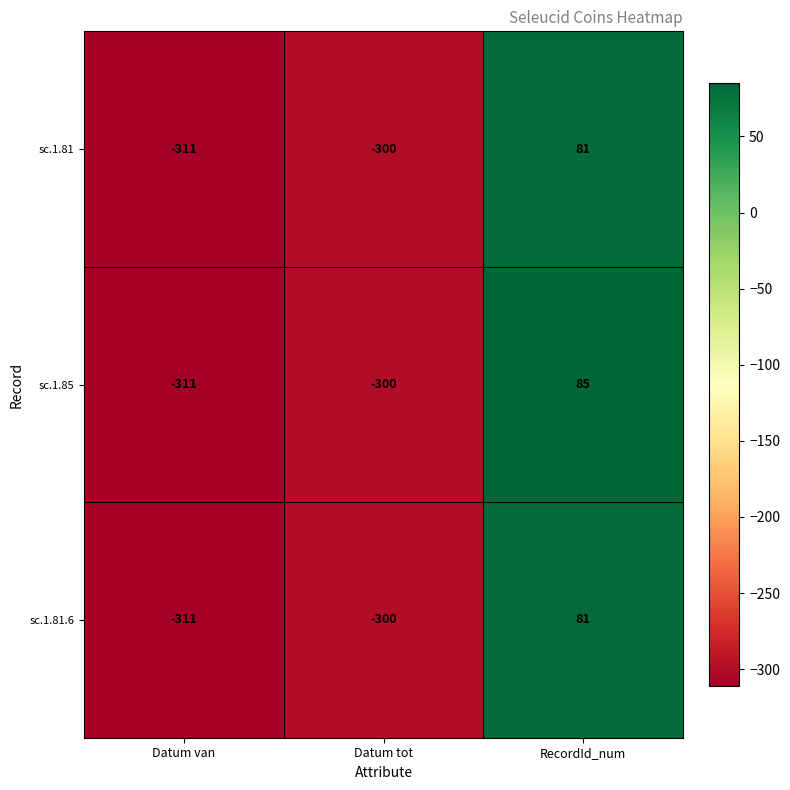

True or false: sc.1.81.6 has a value of 51 at RecordId_num.

False